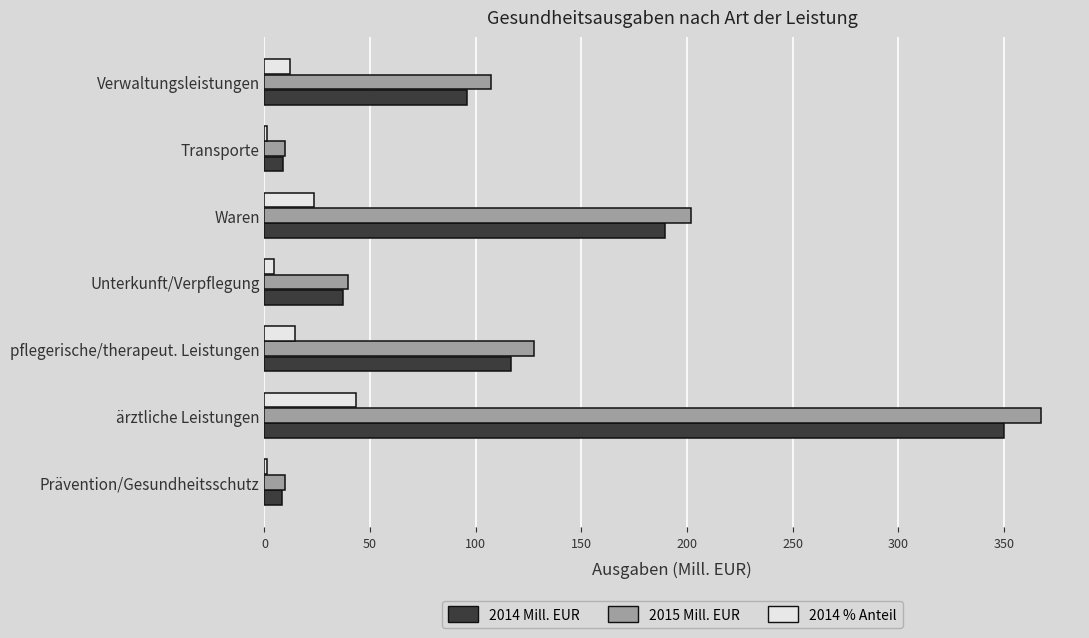

The value of 2015 Mill. EUR at ärztliche Leistungen is 367.6. True or false?

True